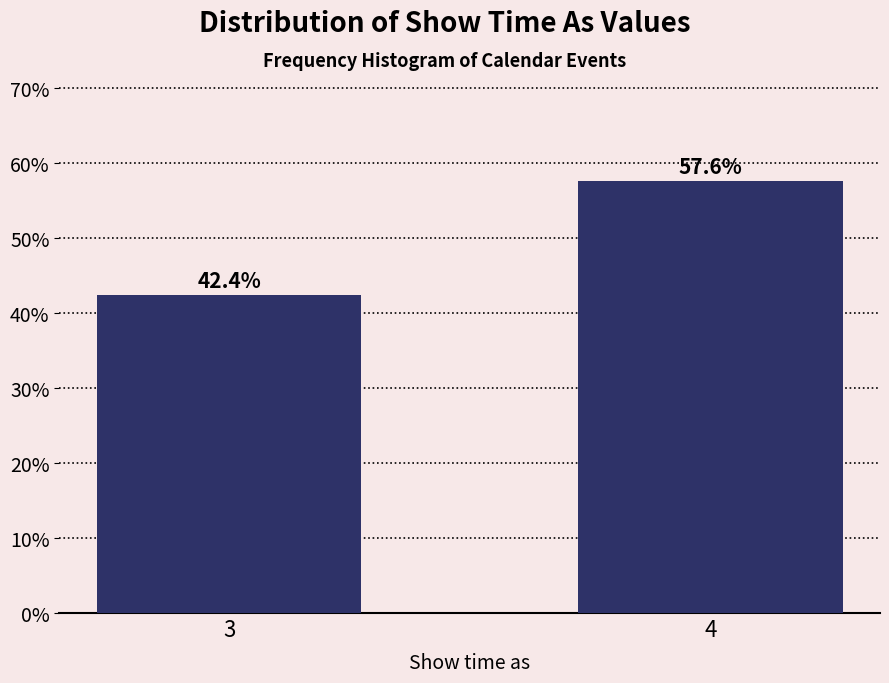

Reading left to right, list all the values displayed in this chart.

3=42.4	4=57.6